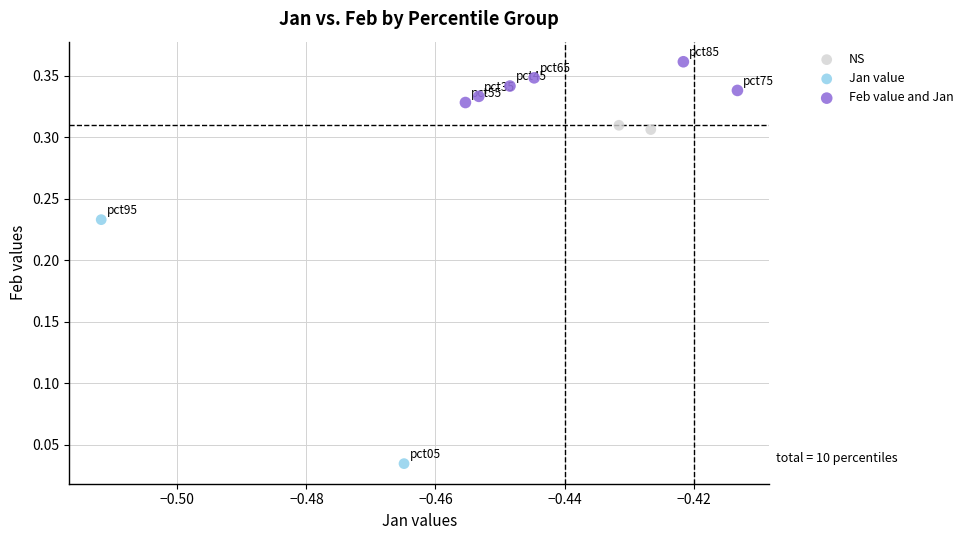

What are all the series names shown in the legend?

NS, Jan value, Feb value and Jan